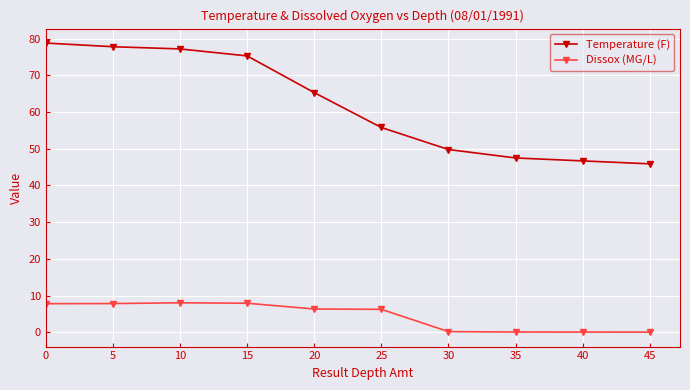

What is the average value of the Temperature (F) series?

62.0